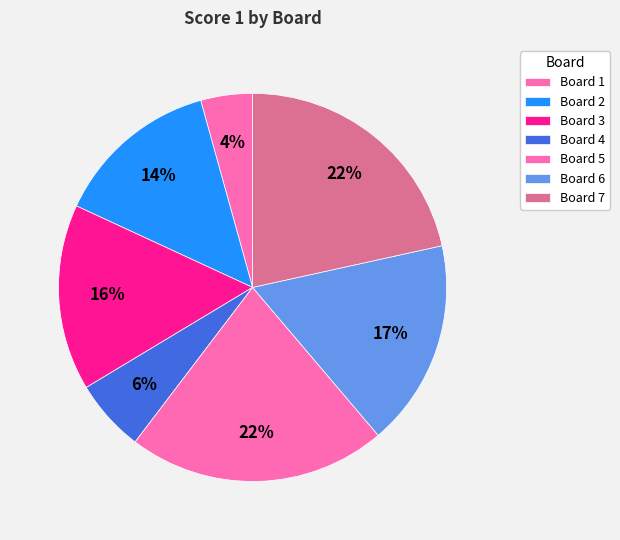

How much of the chart is everything except Board 1?

95.7%